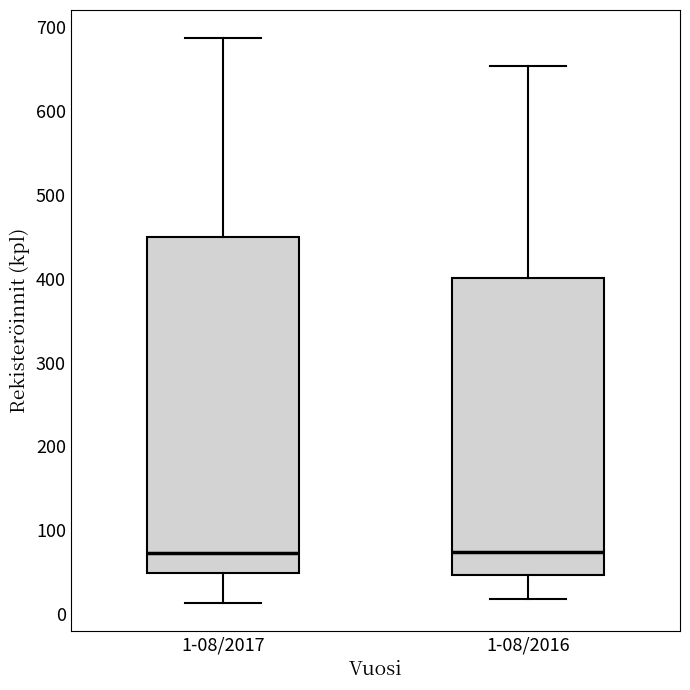

Which box is the tallest, from its lower edge to its upper edge?

1-08/2017